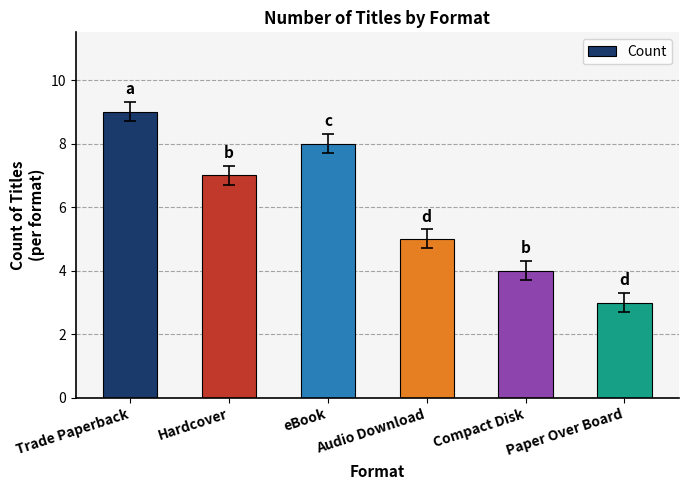

How many values are between 4 and 8?

4